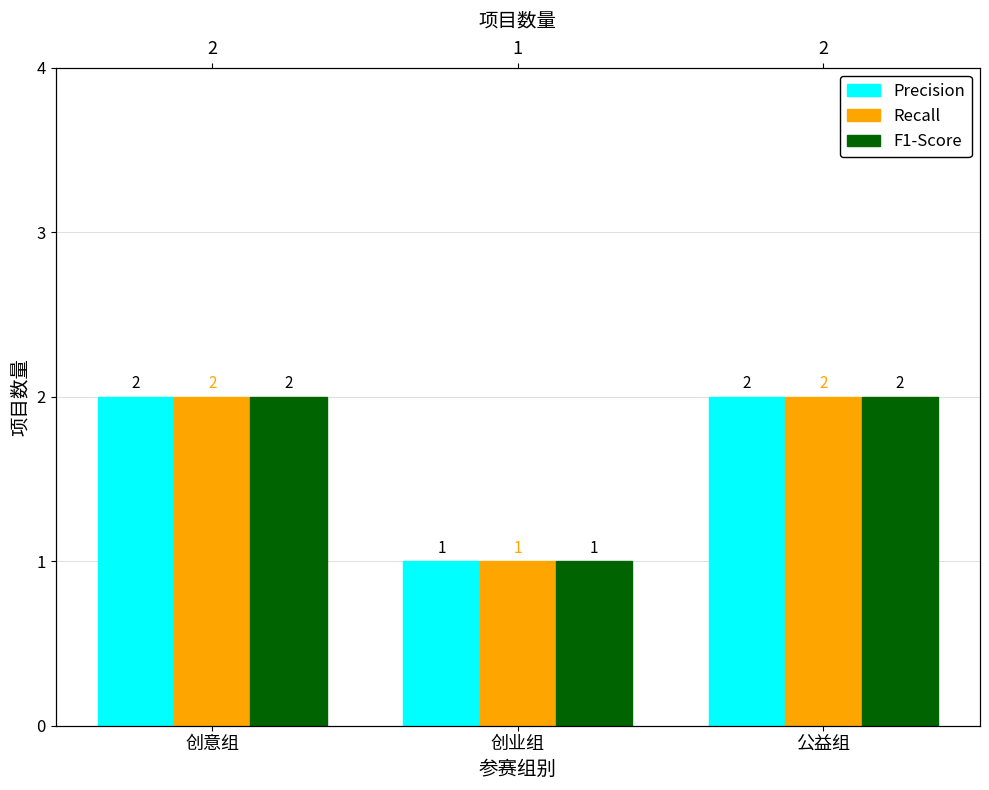

What is the lowest value of the Precision series?

1